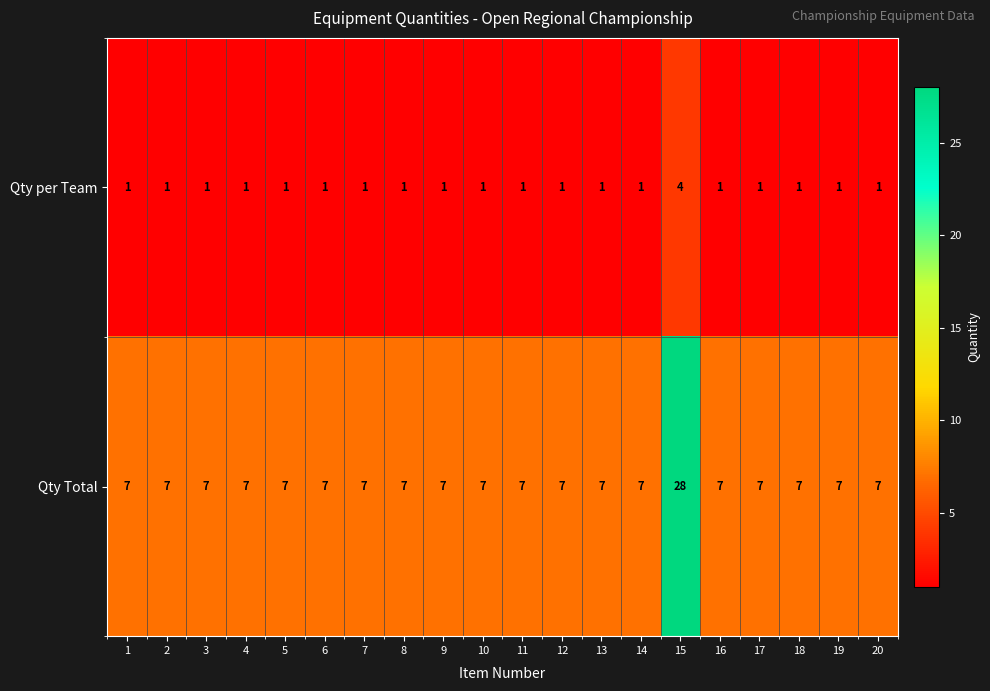

What is the highest value of the Qty per Team series?

4